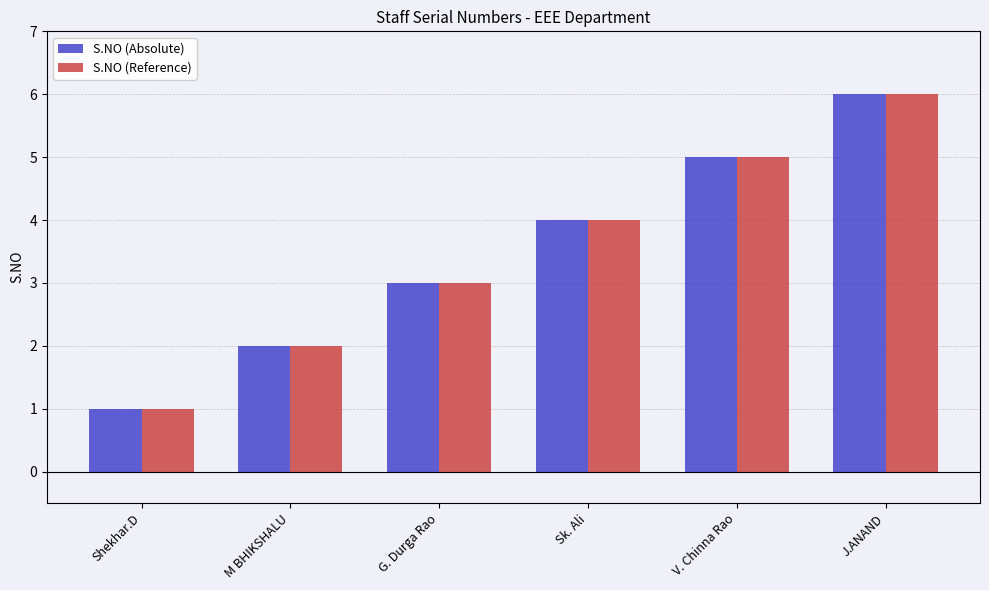

What is the label of the 2nd bar from the right?

V. Chinna Rao